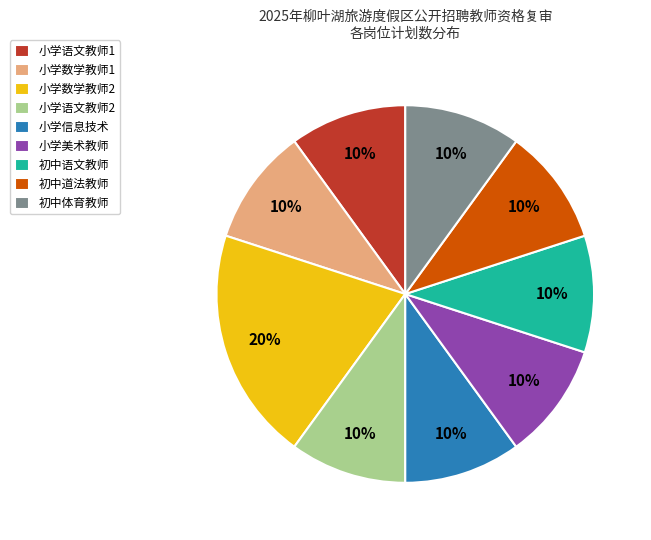

To the nearest percent, what is the combined percentage of 小学数学教师2 and 小学语文教师2?

30%